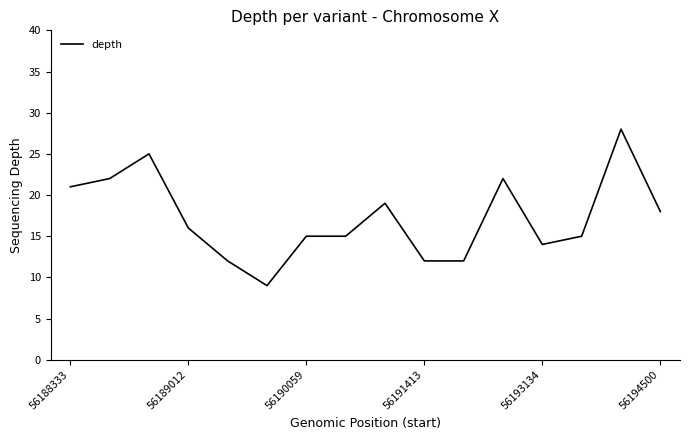

What is the smallest value displayed?

9